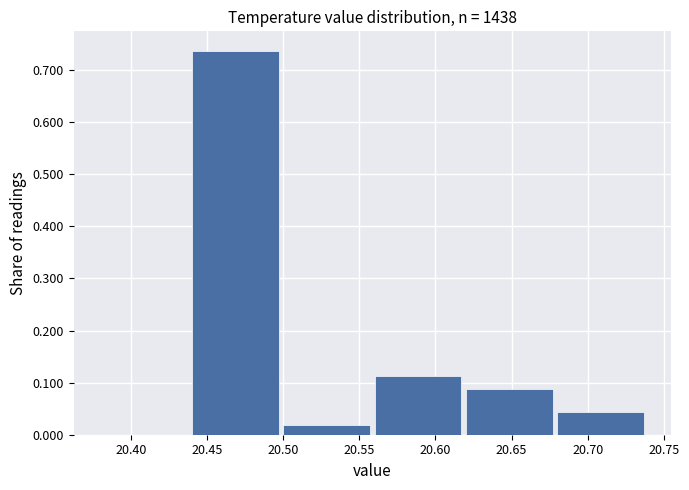

What is the height of the bar covering 20.62 to 20.68 on the x-axis? The values are not printed on the chart, so give them approximately, as read against the axis.

0.09